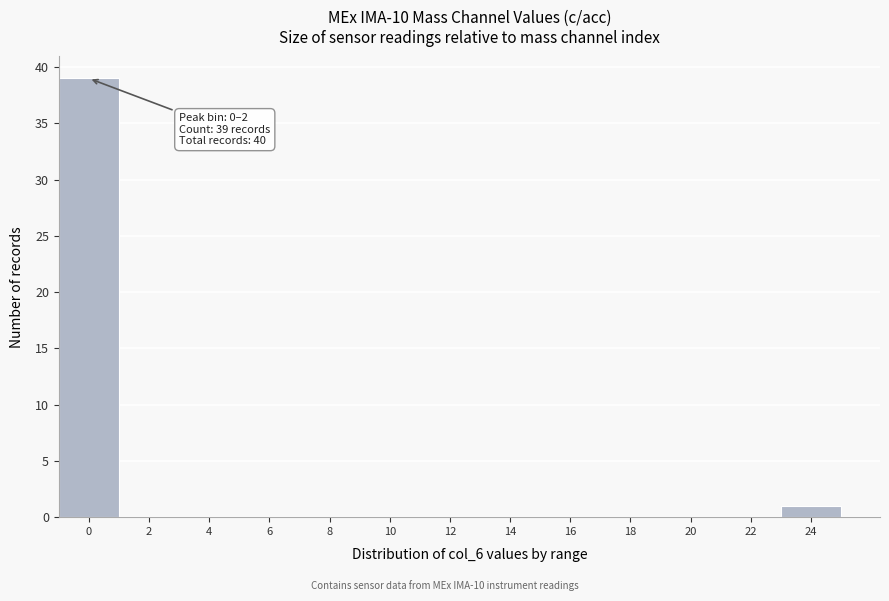

Reading left to right, extract all data points from this chart.

0=39	2=0	4=0	6=0	8=0	10=0	12=0	14=0	16=0	18=0	20=0	22=0	24=1